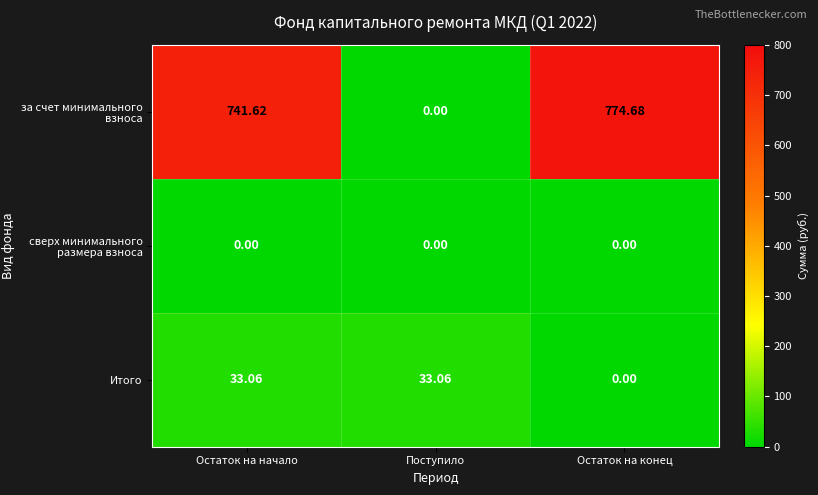

Which series has the largest total across all categories?

за счет минимального взноса